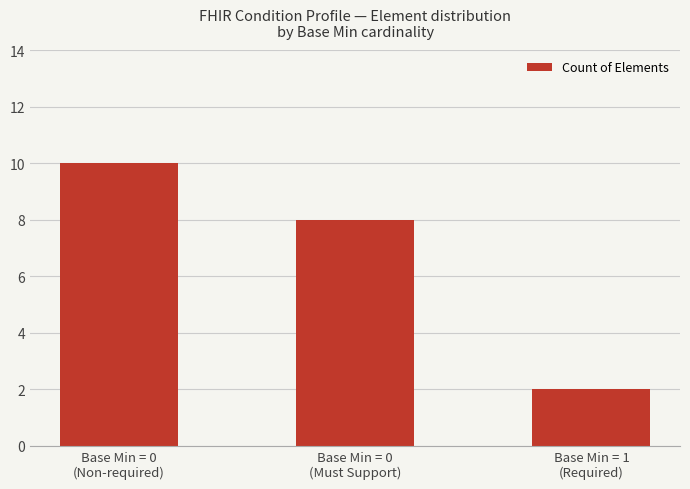

Which label corresponds to the smallest value in the chart?

Base Min = 1
(Required)